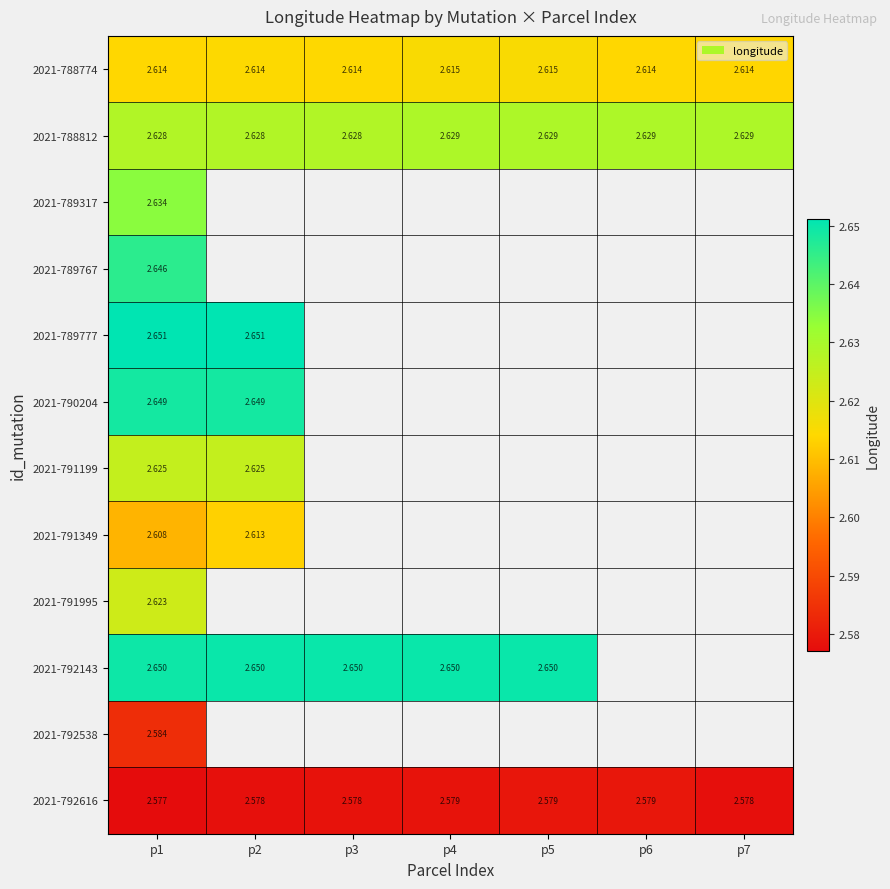

The value of 2021-790204 at p1 is 2.6. True or false?

True